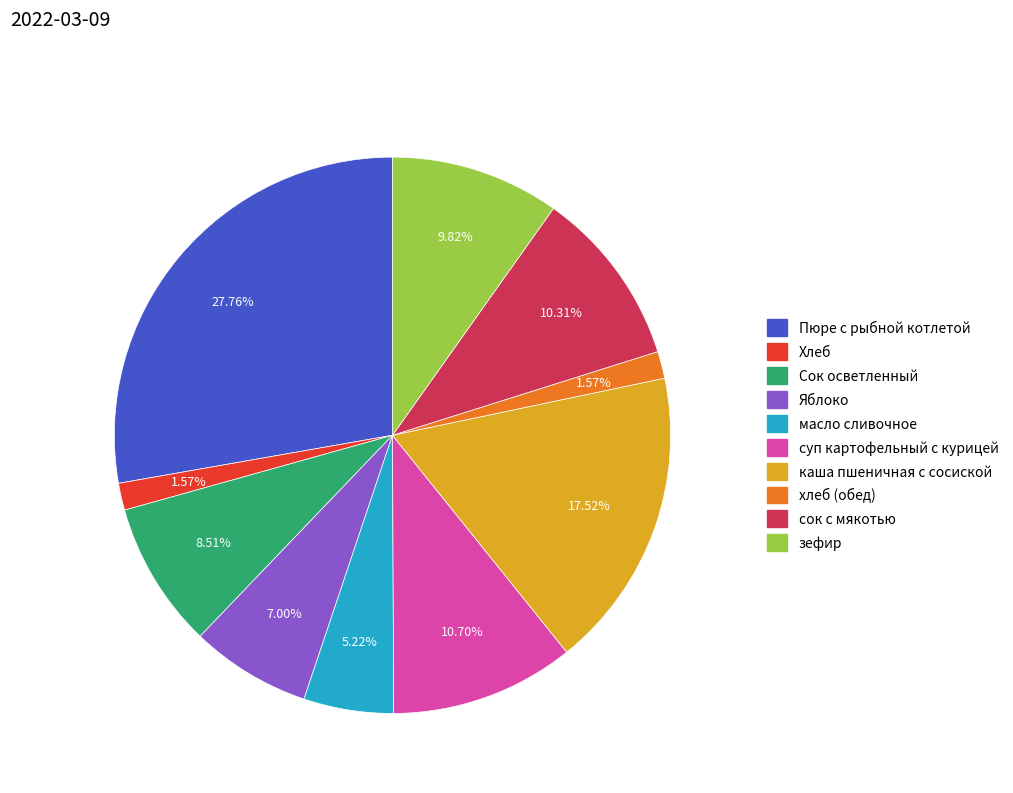

Does Сок осветленный represent more than half of the total?

No